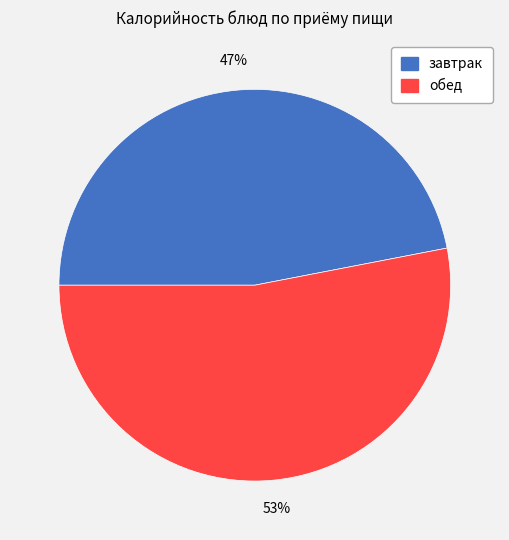

To the nearest percent, what is the difference between the largest and smallest slice percentages?

6%